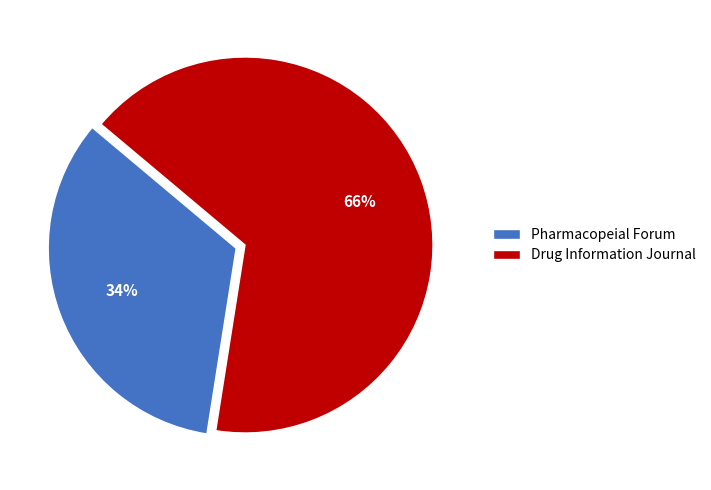

To the nearest percent, what is the average slice percentage?

50%